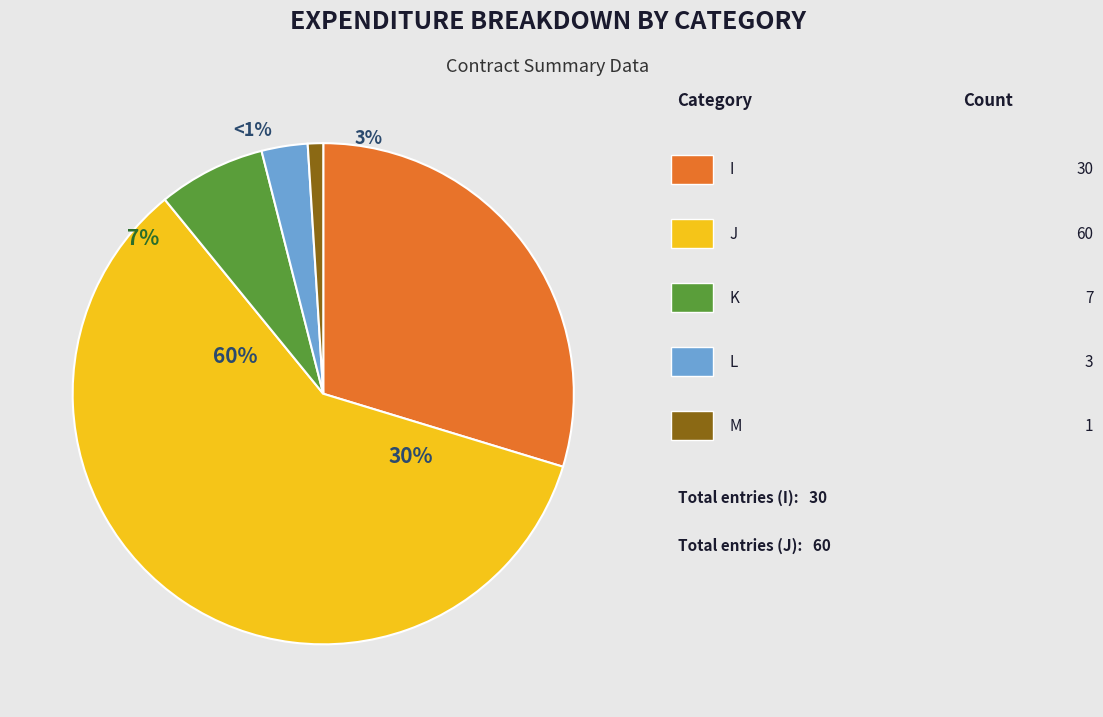

Rank the categories by value from highest to lowest.

J, I, K, L, M